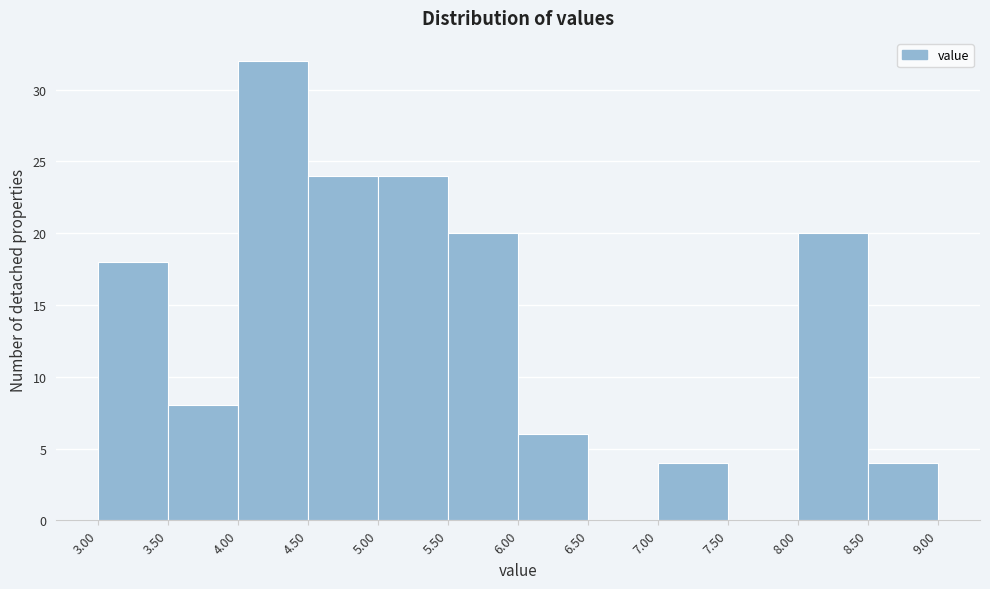

Reading left to right, transcribe this chart: for each bar, give the range it covers on the x-axis and its height. The values are not printed on the chart, so give them approximately, as read against the axis.

3.00 to 3.50: 18
3.50 to 4.00: 8
4.00 to 4.50: 32
4.50 to 5.00: 24
5.00 to 5.50: 24
5.50 to 6.00: 20
6.00 to 6.50: 6
6.50 to 7.00: 0
7.00 to 7.50: 4
7.50 to 8.00: 0
8.00 to 8.50: 20
8.50 to 9.00: 4